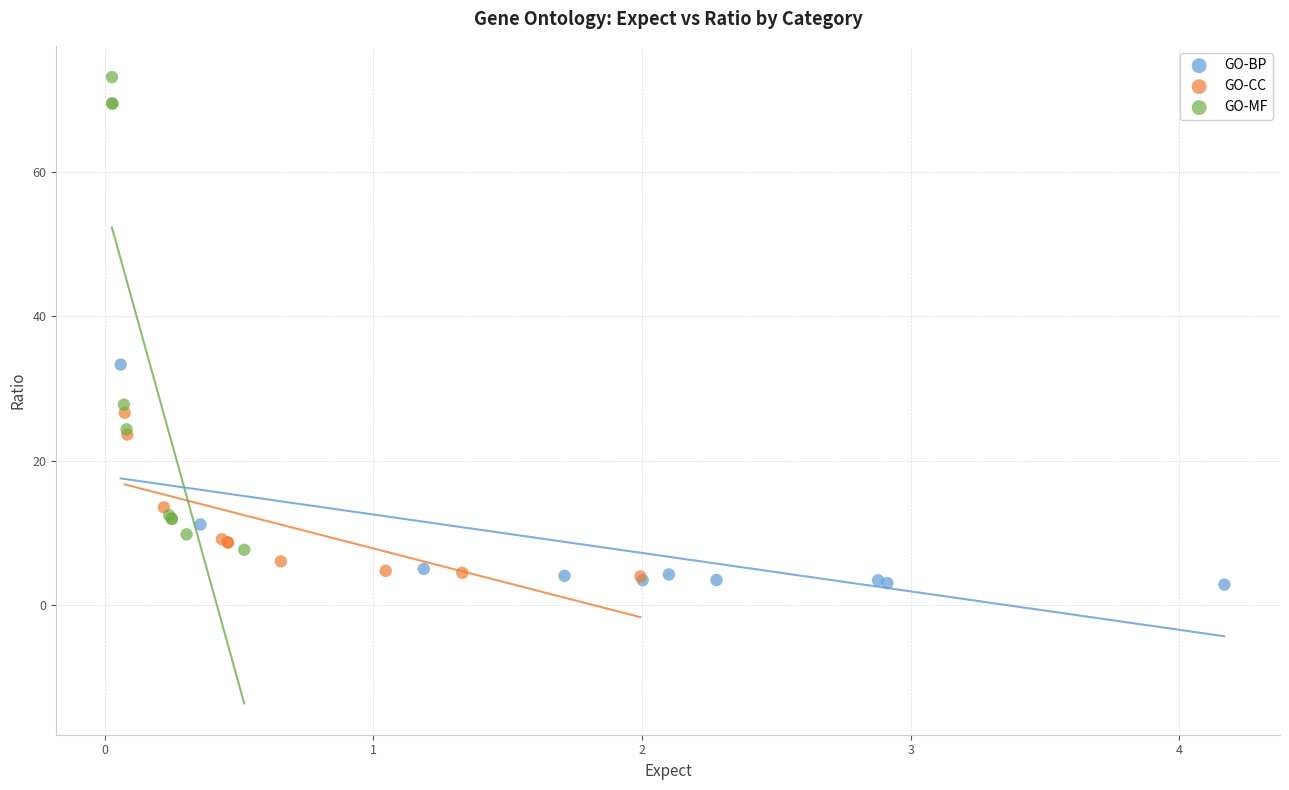

Which series has the largest Y range (max minus min)?

GO-MF